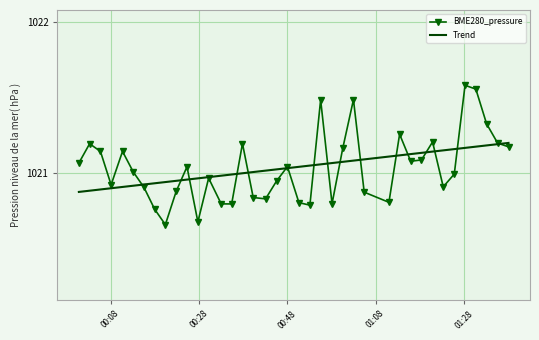

Rank the series by their maximum value, from lowest to highest.

Trend, BME280_pressure